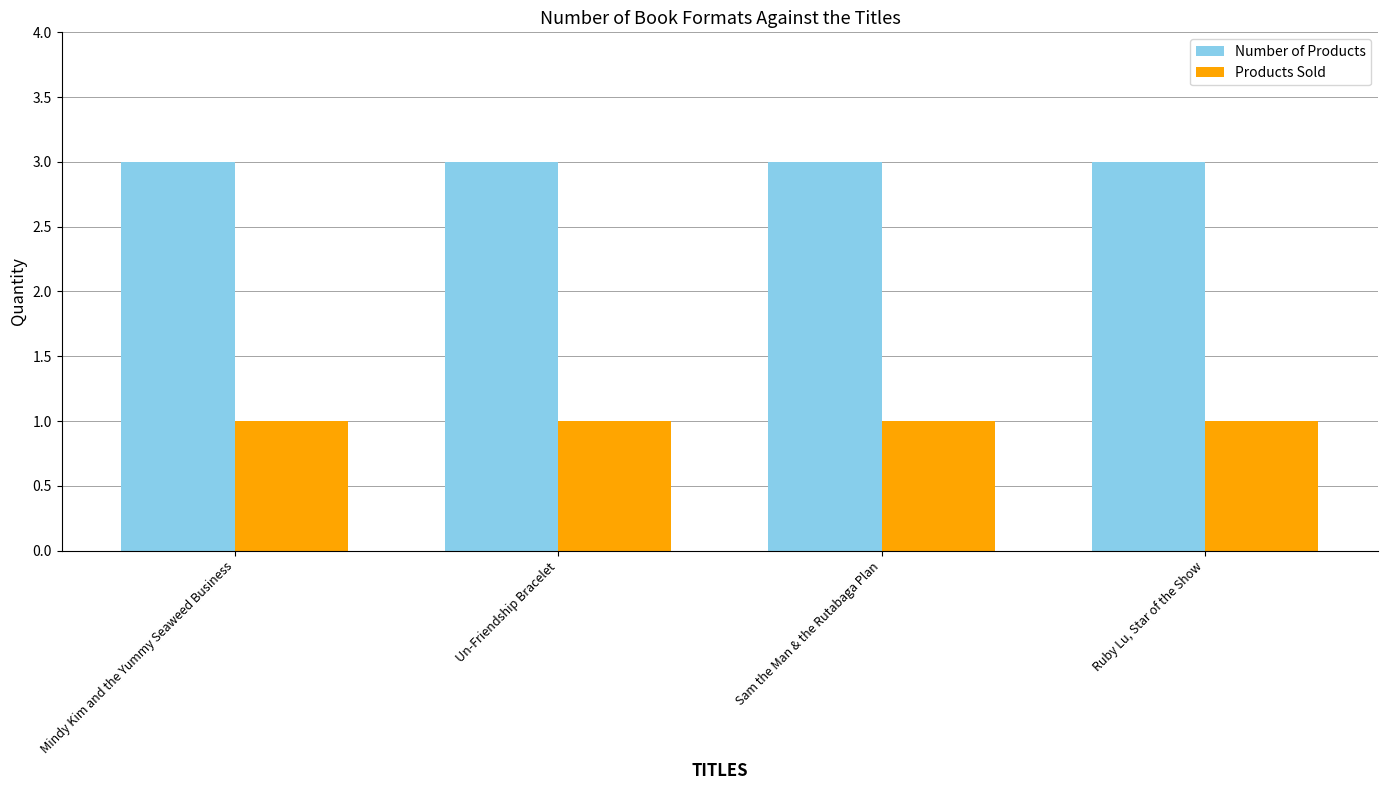

Reading right to left, extract all data points from this chart.

Number of Products: Ruby Lu, Star of the Show=3	Sam the Man & the Rutabaga Plan=3	Un-Friendship Bracelet=3	Mindy Kim and the Yummy Seaweed Business=3
Products Sold: Ruby Lu, Star of the Show=1	Sam the Man & the Rutabaga Plan=1	Un-Friendship Bracelet=1	Mindy Kim and the Yummy Seaweed Business=1